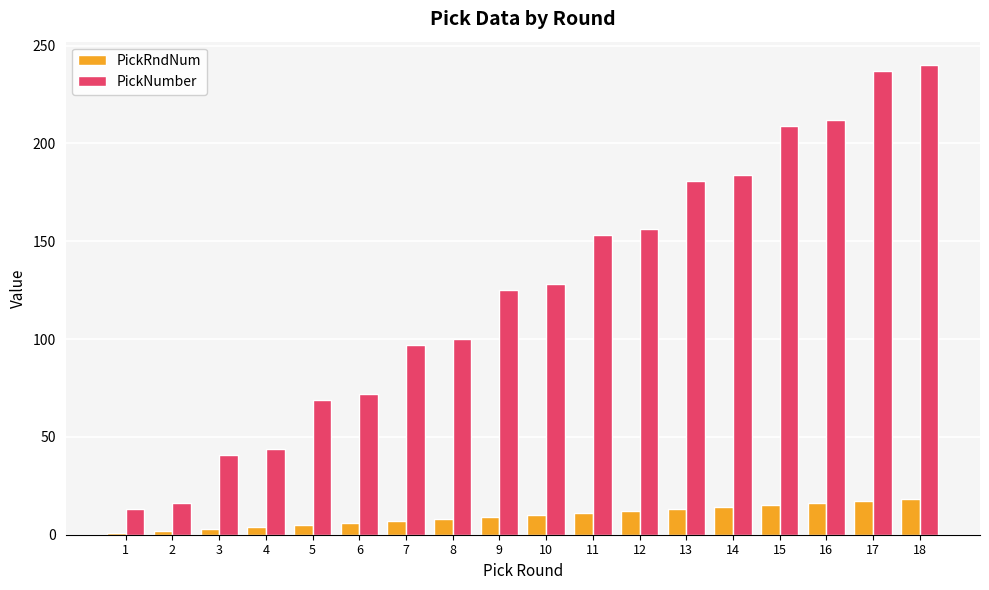

Count the number of data series in this chart.

2